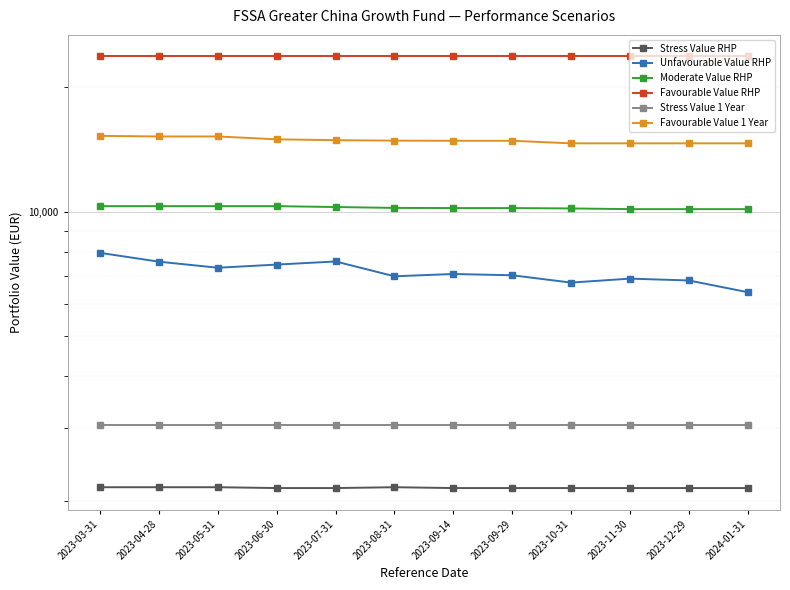

True or false: Favourable Value RHP has a value of 7024 at 2023-12-29.

False